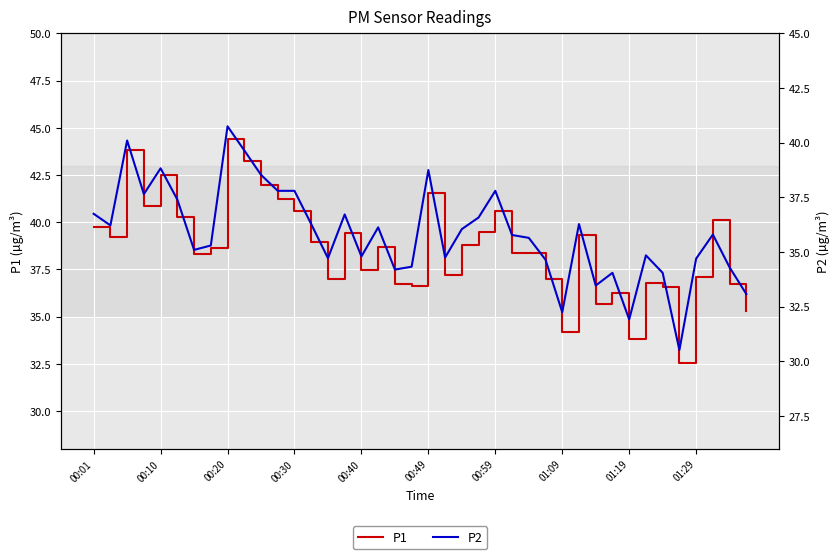

The value of P1 at 15 is 24.0. True or false?

False